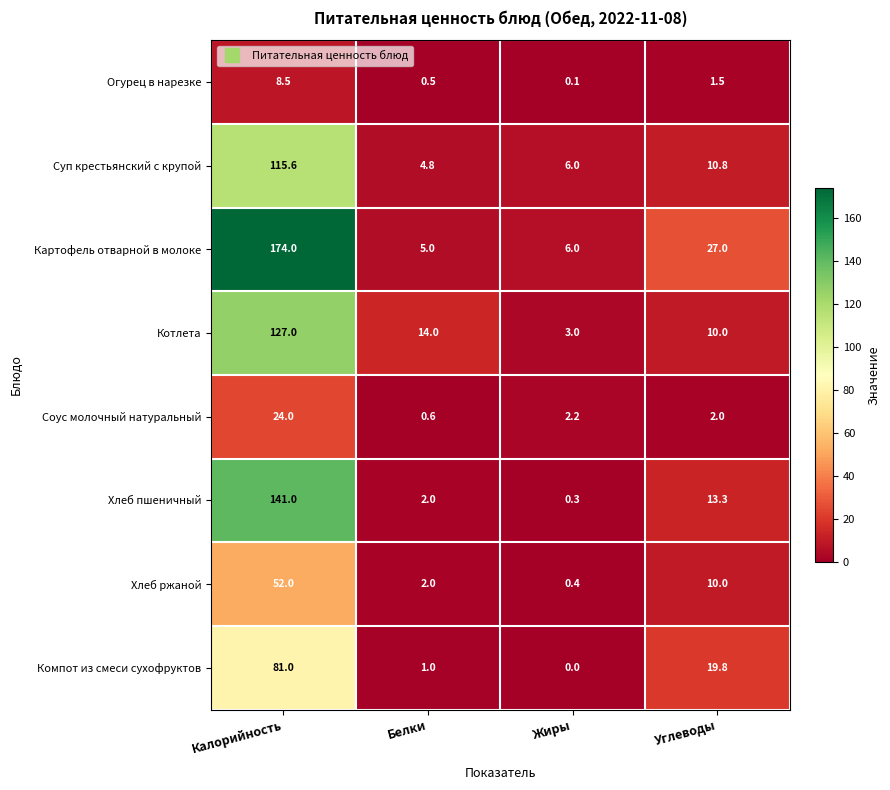

What is the average value of the Котлета series?

38.5